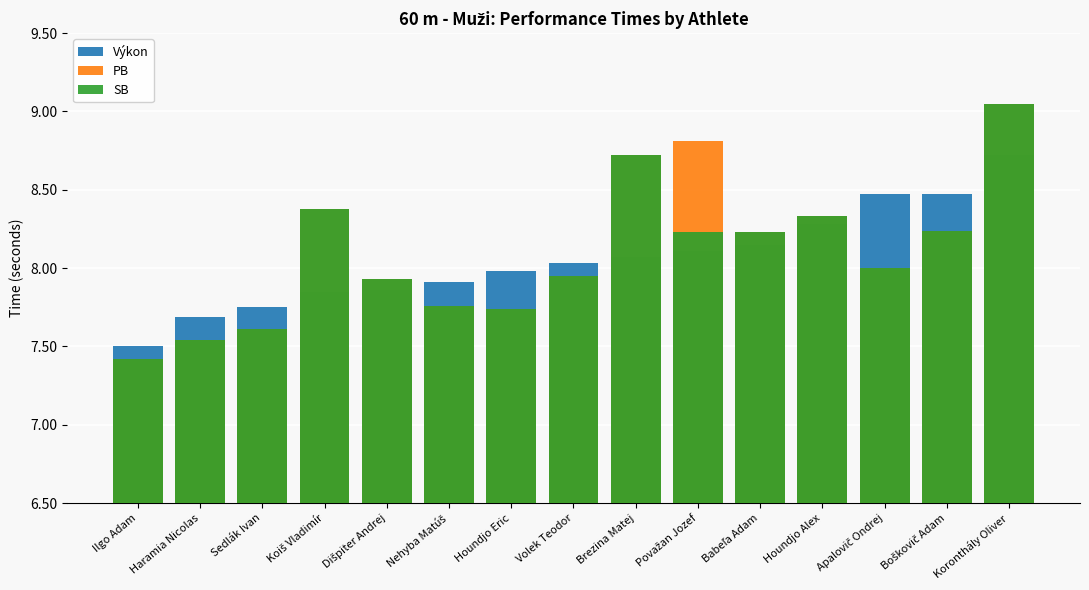

Reading right to left, extract all data points from this chart.

Výkon: Koronthály Oliver=8.7	Boškovič Adam=8.5	Apalovič Ondrej=8.5	Houndjo Alex=8.3	Babeľa Adam=8.2	Považan Jozef=8.1	Brezina Matej=8.1	Volek Teodor=8.0	Houndjo Eric=8.0	Nehyba Matúš=7.9	Dišpiter Andrej=7.9	Koiš Vladimír=7.8	Sedlák Ivan=7.8	Haramia Nicolas=7.7	Ilgo Adam=7.5
PB: Koronthály Oliver=9.1	Boškovič Adam=8.2	Apalovič Ondrej=8.0	Houndjo Alex=8.3	Babeľa Adam=8.2	Považan Jozef=8.8	Brezina Matej=8.7	Volek Teodor=8.0	Houndjo Eric=7.7	Nehyba Matúš=7.8	Dišpiter Andrej=7.9	Koiš Vladimír=8.4	Sedlák Ivan=7.6	Haramia Nicolas=7.5	Ilgo Adam=7.4
SB: Koronthály Oliver=9.1	Boškovič Adam=8.2	Apalovič Ondrej=8.0	Houndjo Alex=8.3	Babeľa Adam=8.2	Považan Jozef=8.2	Brezina Matej=8.7	Volek Teodor=8.0	Houndjo Eric=7.7	Nehyba Matúš=7.8	Dišpiter Andrej=7.9	Koiš Vladimír=8.4	Sedlák Ivan=7.6	Haramia Nicolas=7.5	Ilgo Adam=7.4